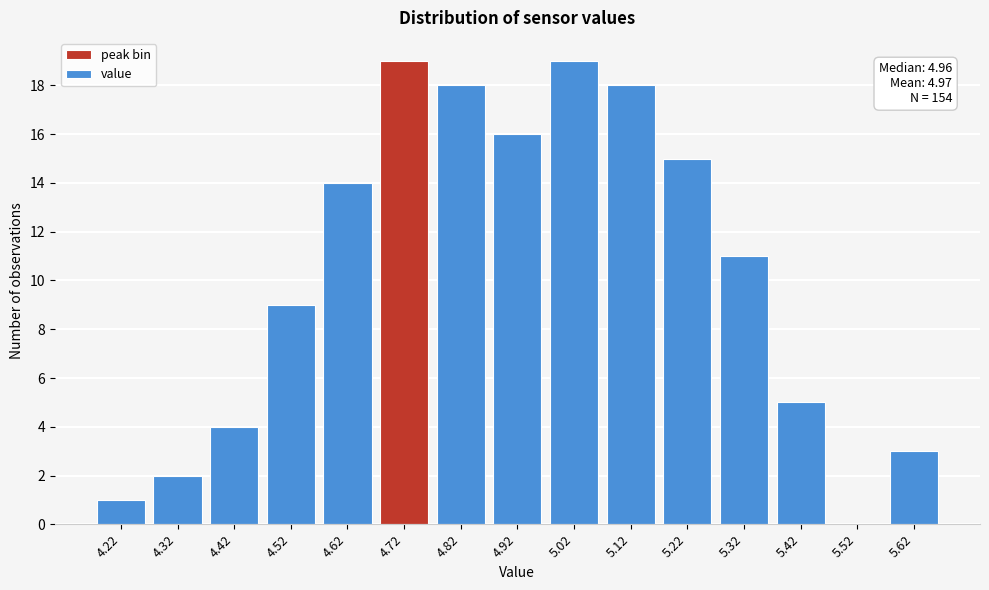

Reading left to right, transcribe all the data shown in this chart.

4.22=1	4.32=2	4.42=4	4.52=9	4.62=14	4.72=19	4.82=18	4.92=16	5.02=19	5.12=18	5.22=15	5.32=11	5.42=5	5.52=0	5.62=3